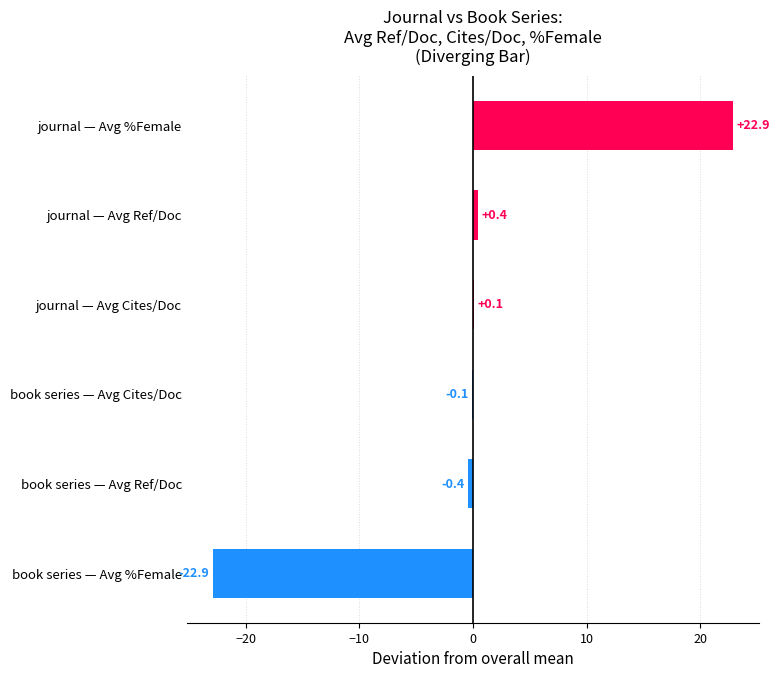

The chart shows a value of -40.6 at book series — Avg %Female. True or false?

False